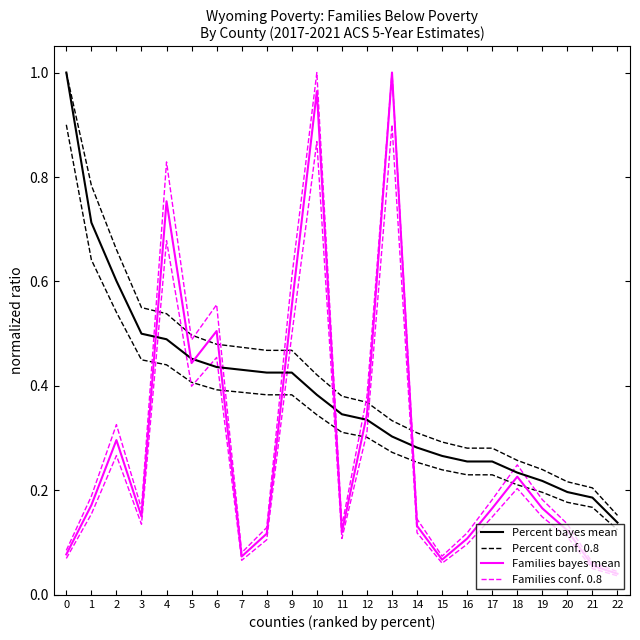

Reading left to right, extract all data points from this chart.

Percent bayes mean: 0=1.0	1=0.7	2=0.6	3=0.5	4=0.5	5=0.5	6=0.4	7=0.4	8=0.4	9=0.4	10=0.4	11=0.3	12=0.3	13=0.3	14=0.3	15=0.3	16=0.3	17=0.3	18=0.2	19=0.2	20=0.2	21=0.2	22=0.1
Percent conf. 0.8: 0=1.0	1=0.8	2=0.7	3=0.6	4=0.5	5=0.5	6=0.5	7=0.5	8=0.5	9=0.5	10=0.4	11=0.4	12=0.4	13=0.3	14=0.3	15=0.3	16=0.3	17=0.3	18=0.3	19=0.2	20=0.2	21=0.2	22=0.2
Families bayes mean: 0=0.1	1=0.2	2=0.3	3=0.2	4=0.8	5=0.4	6=0.5	7=0.1	8=0.1	9=0.6	10=1.0	11=0.1	12=0.3	13=1.0	14=0.1	15=0.1	16=0.1	17=0.2	18=0.2	19=0.2	20=0.1	21=0.1	22=0.0
Families conf. 0.8: 0=0.1	1=0.2	2=0.3	3=0.2	4=0.8	5=0.5	6=0.6	7=0.1	8=0.1	9=0.6	10=1.0	11=0.1	12=0.4	13=1.0	14=0.1	15=0.1	16=0.1	17=0.2	18=0.2	19=0.2	20=0.1	21=0.1	22=0.0